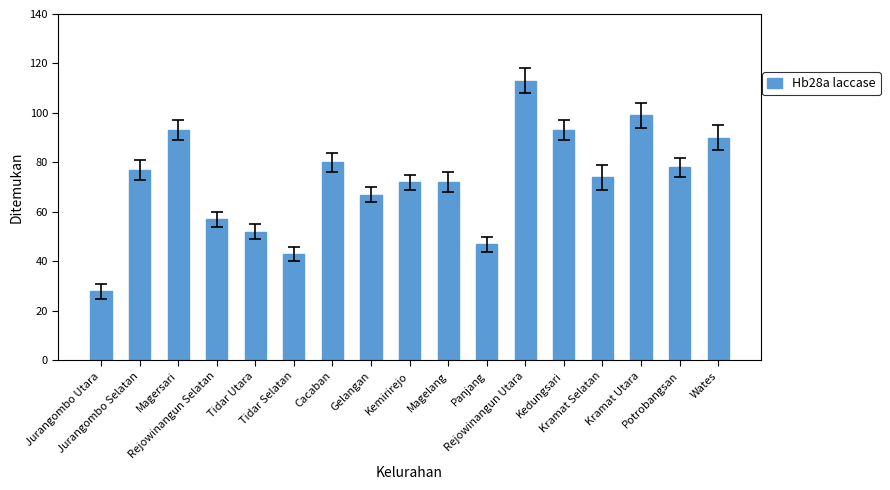

What is the smallest value displayed?

28